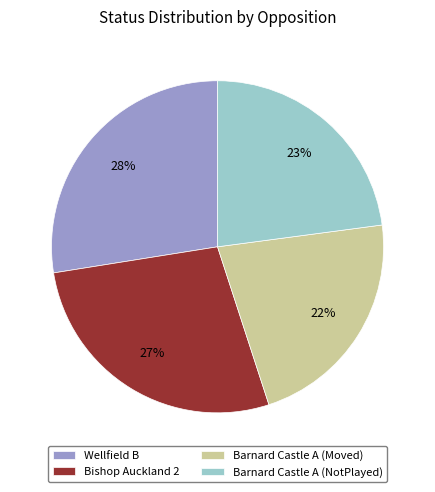

To the nearest percent, what portion does Wellfield B represent?

28%